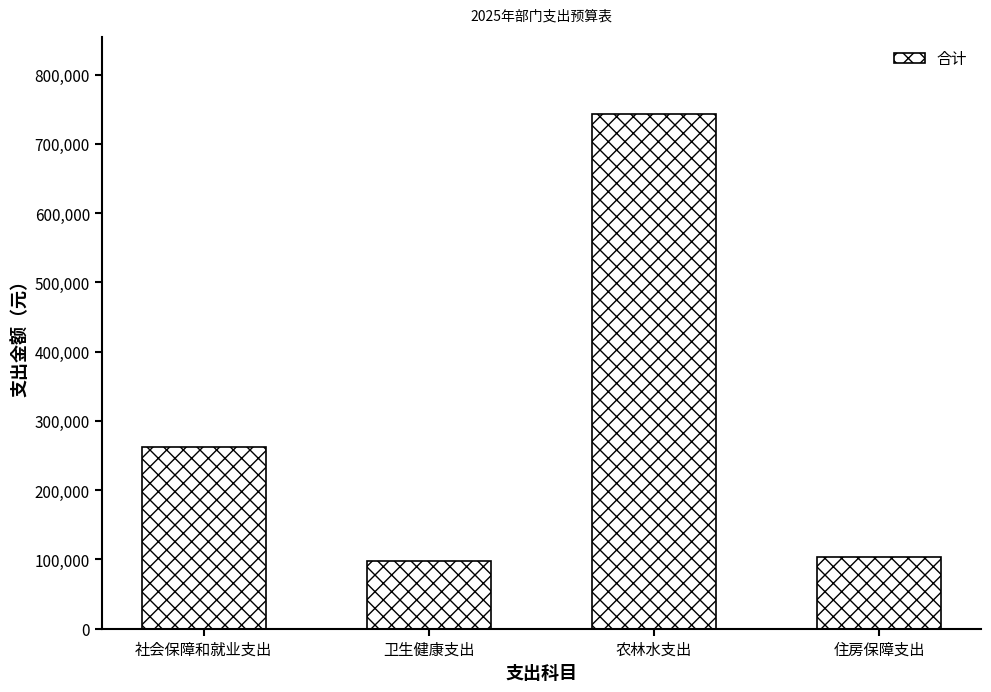

What is the change in value from 社会保障和就业支出 to 卫生健康支出?

-163916.3